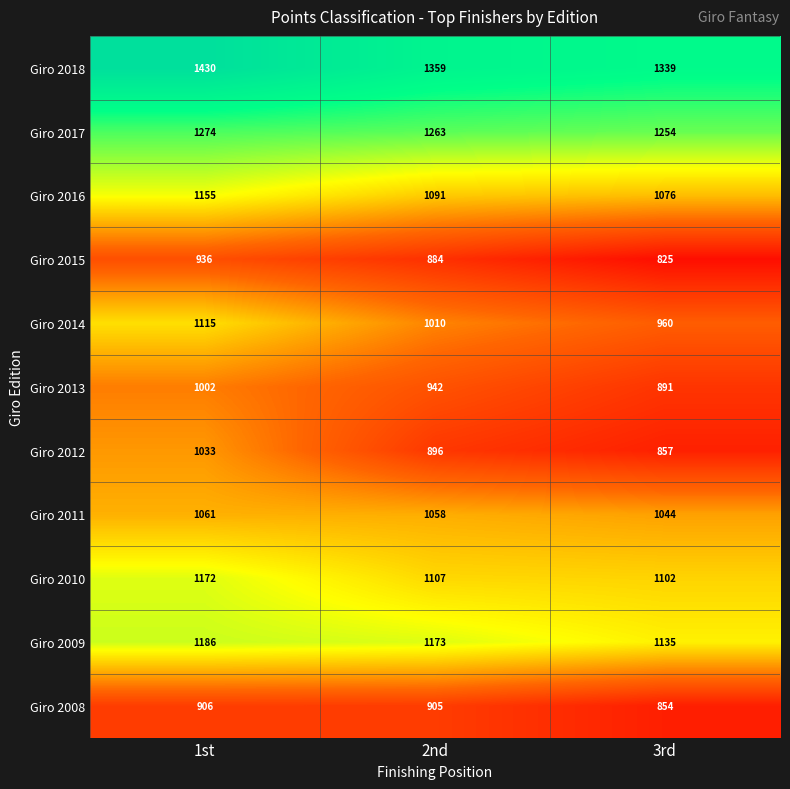

The Giro 2012 series shows 613 at 1st. True or false?

False